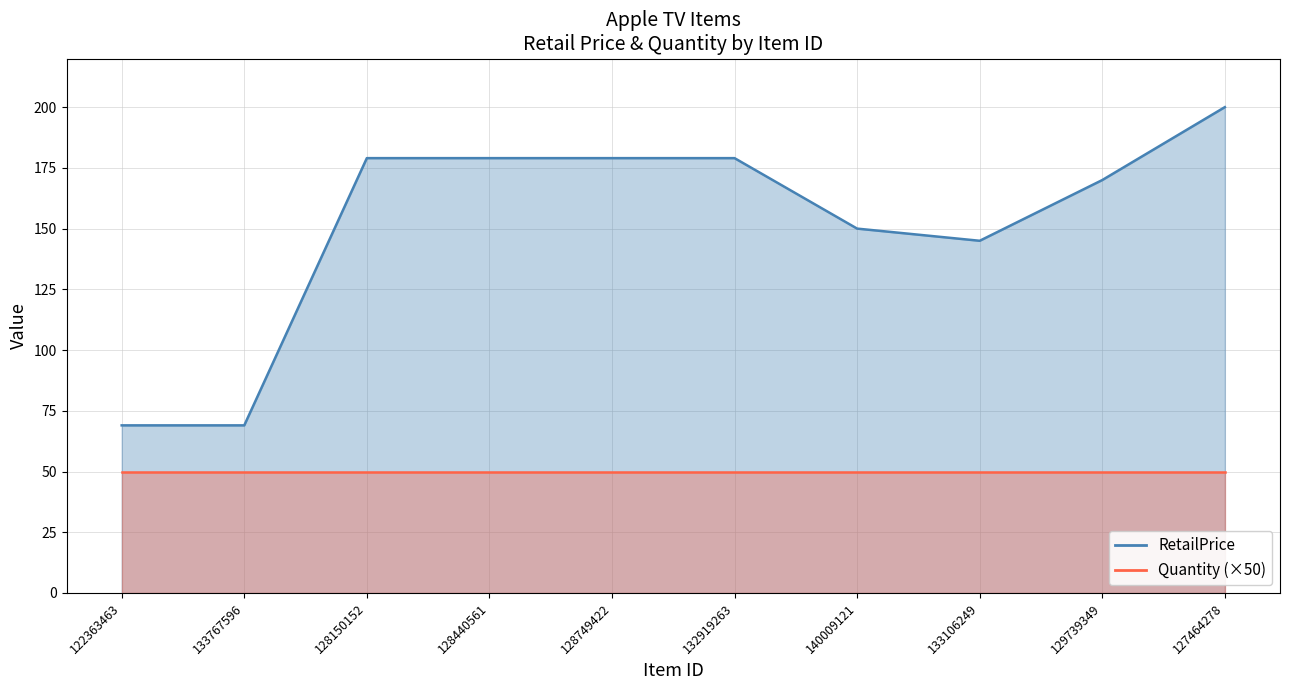

What is the minimum value shown in the chart?

69.0